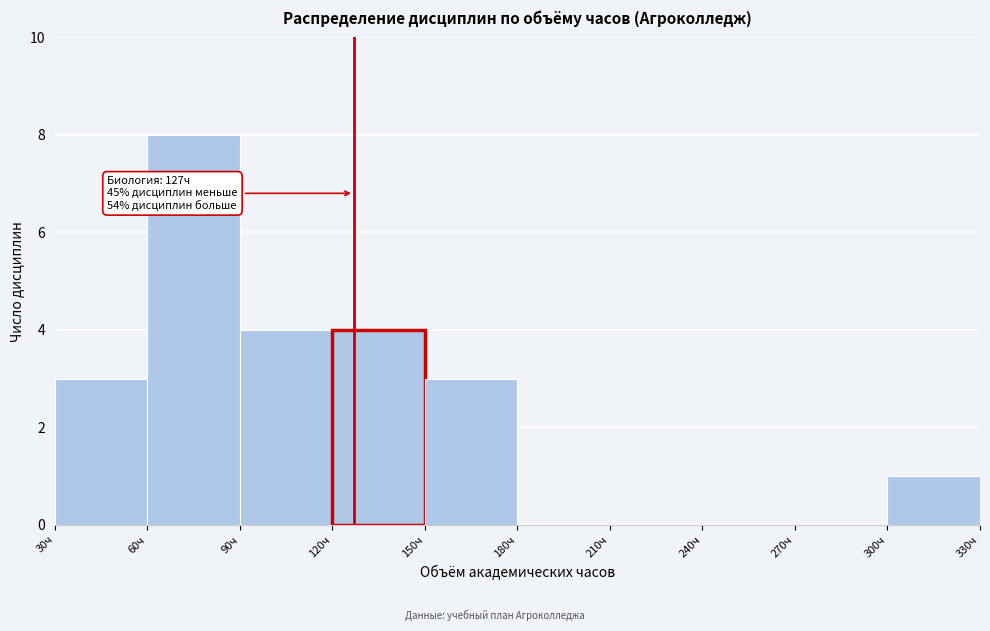

Over which range of the x-axis is the bar tallest?

60 to 90